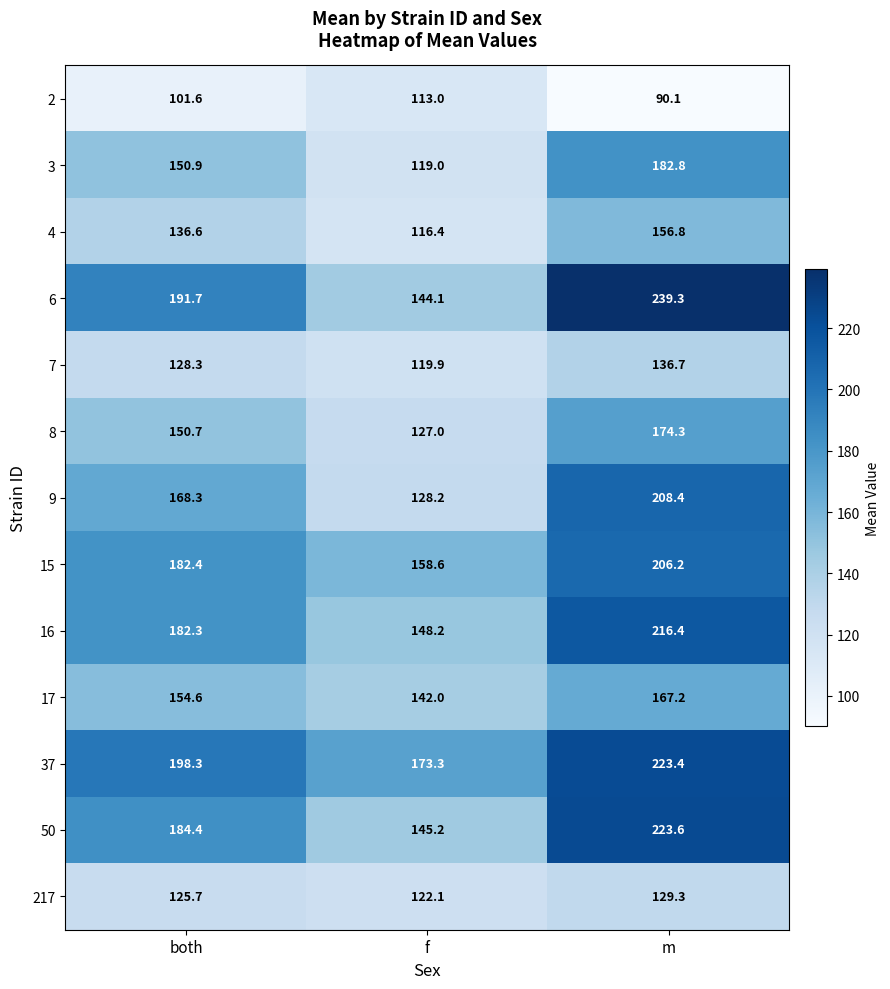

Between both and m, which series saw the biggest shift?

6